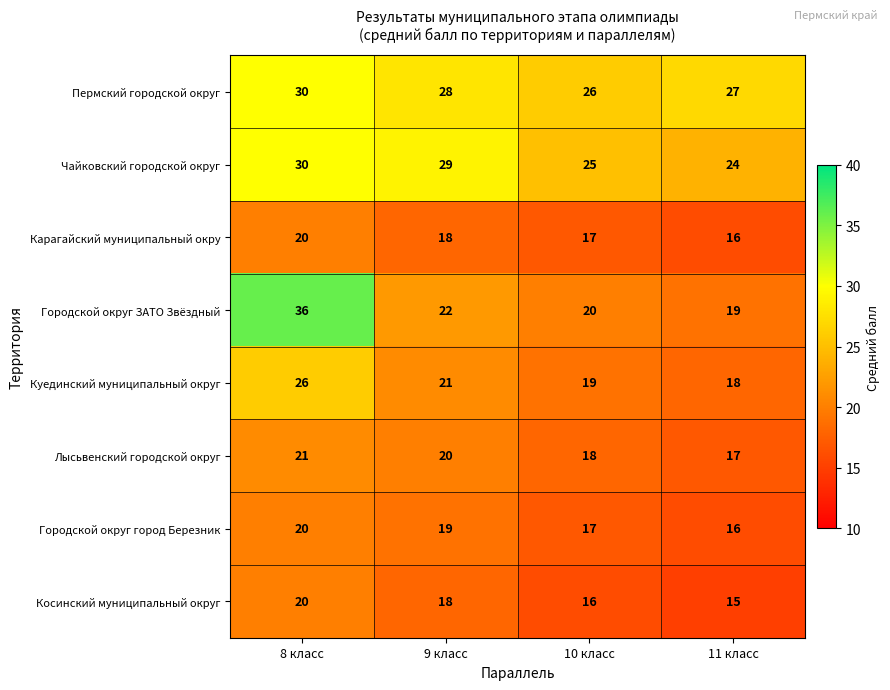

Which series has the largest total across all categories?

Пермский городской округ